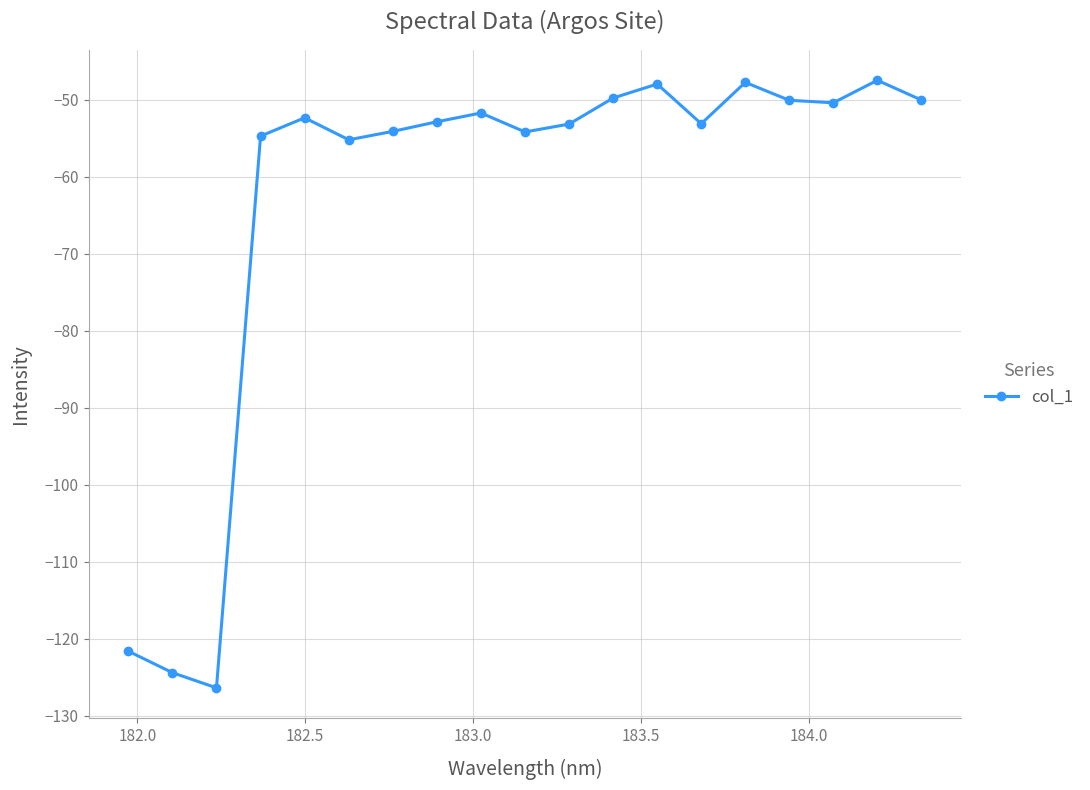

True or false: the data has more than 1 interior local peaks.

True